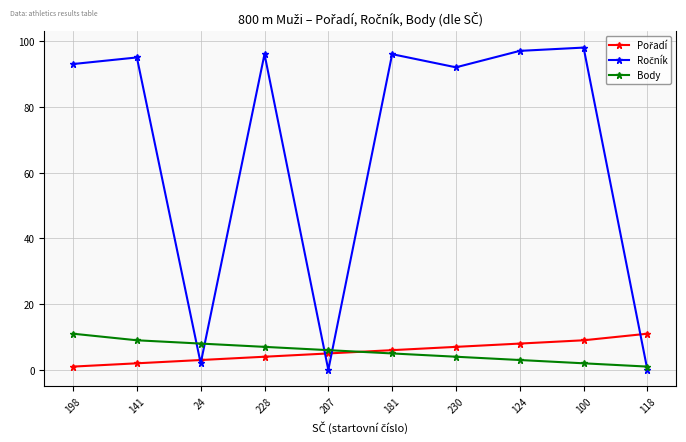

How many distinct data groups are displayed?

3